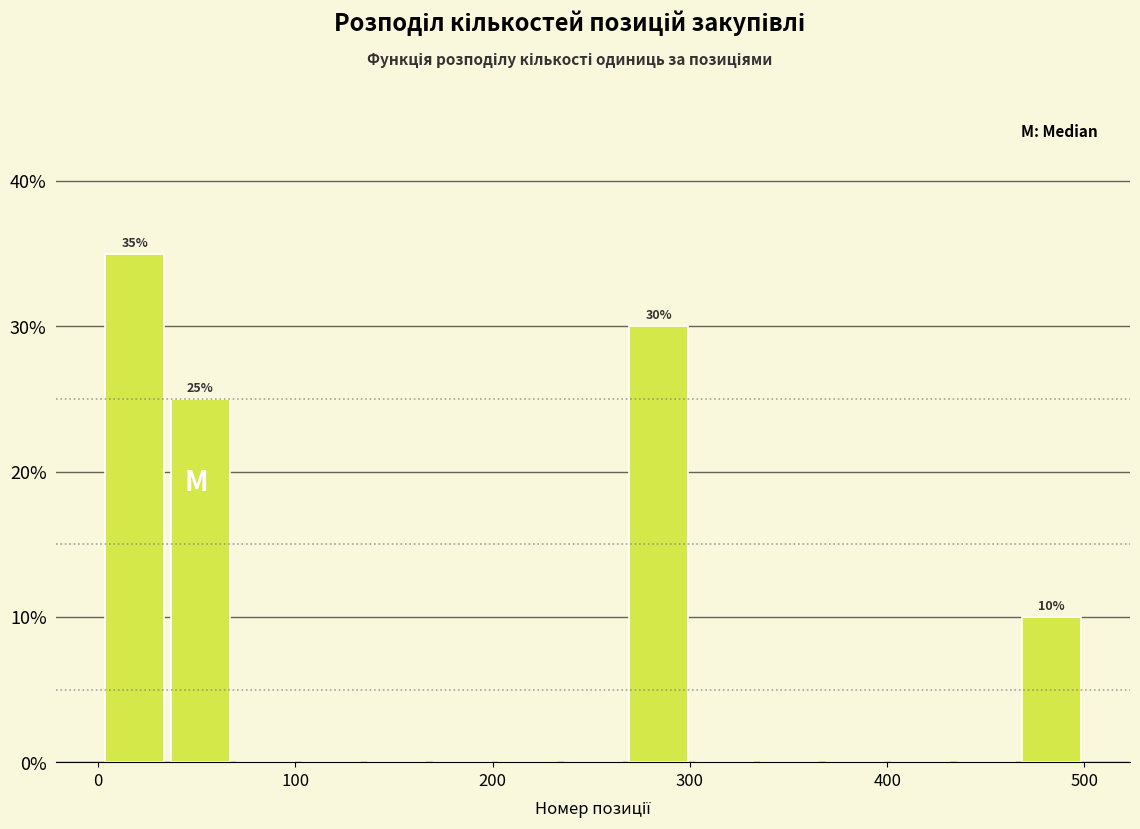

Read against the x-axis, roughly where is the centre of the tallest bar?

20